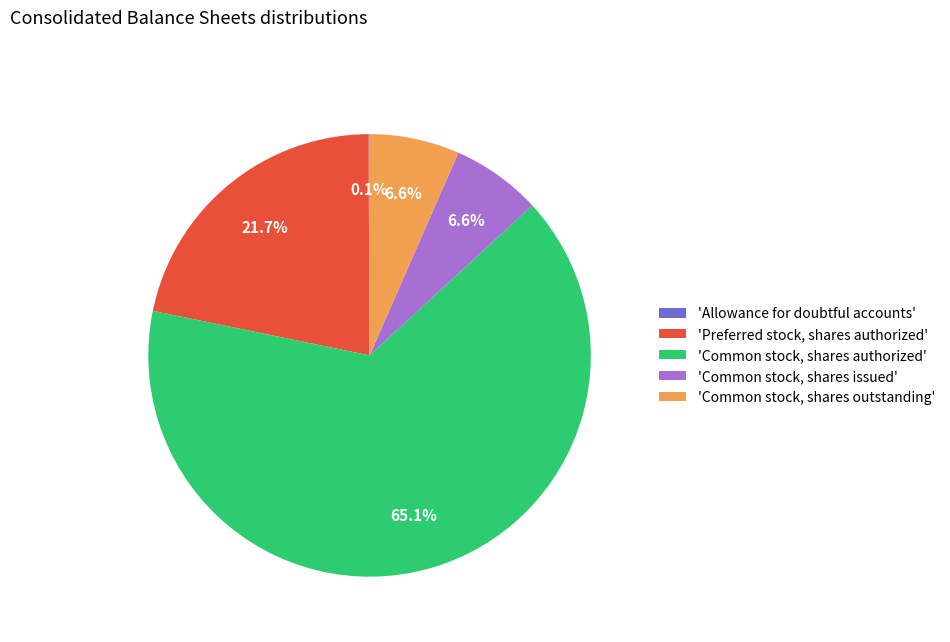

Combined, do 'Common stock, shares authorized' and 'Preferred stock, shares authorized' account for over 50%?

Yes